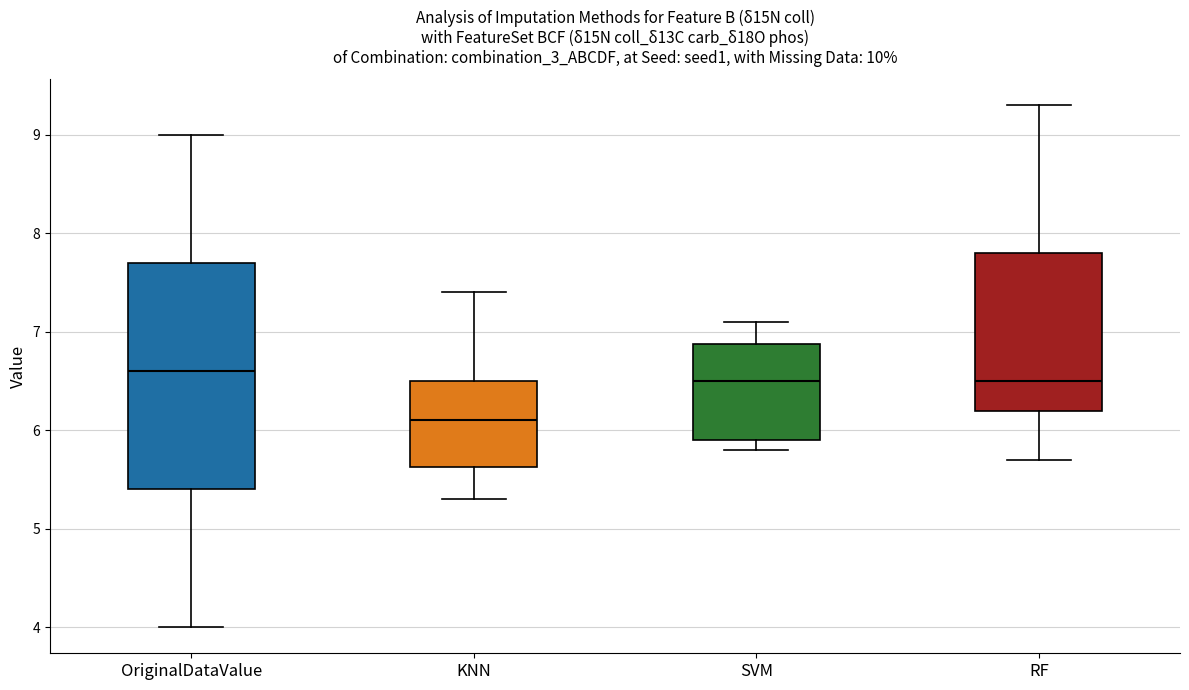

Where does the lower whisker of the box for OriginalDataValue end on the y-axis? The values are not printed on the chart, so give them approximately, as read against the axis.

4.0